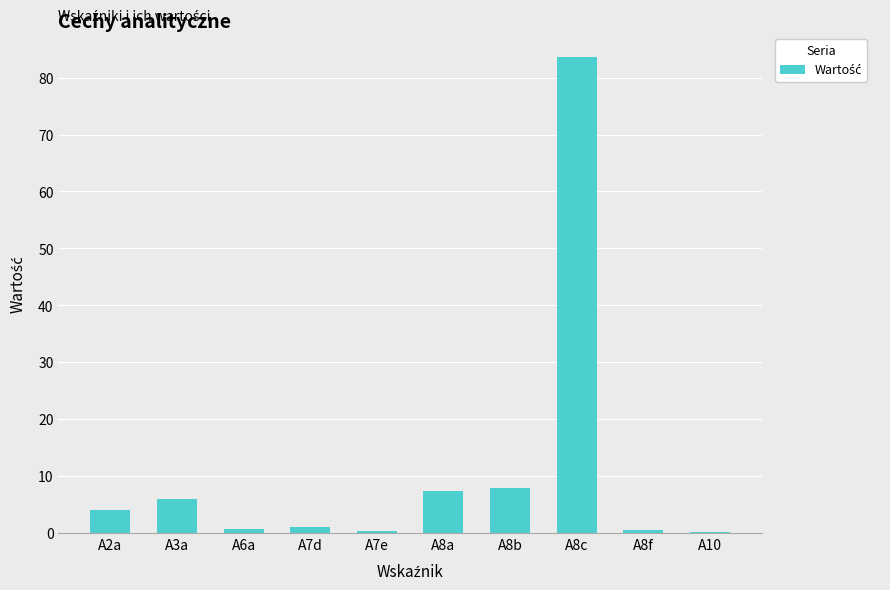

Approximately how many times larger is the value at A8b compared to A7d?

7.9